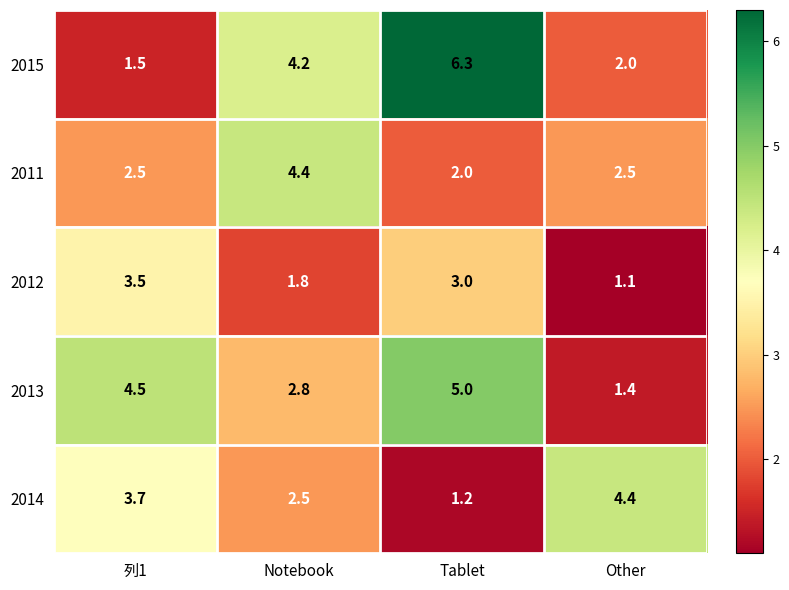

How many 2013 values are between 2 and 5?

3